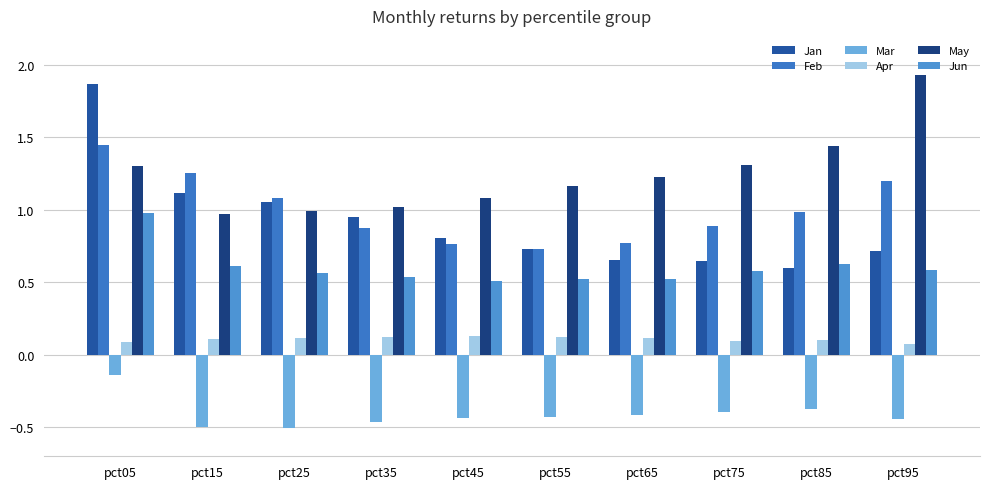

What is the sum of the Mar values at pct45 and pct55?

-0.9